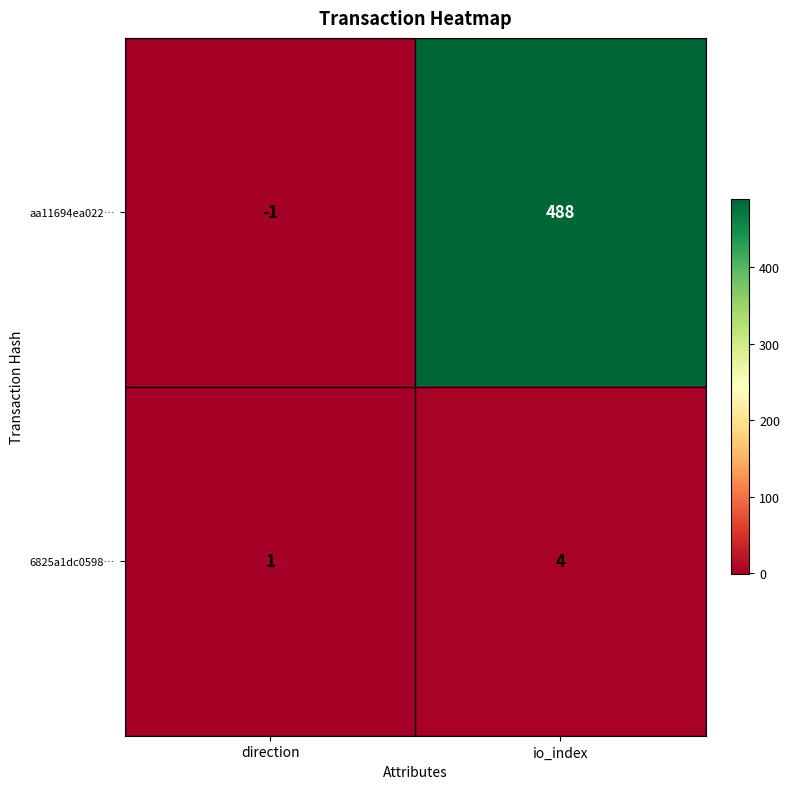

What is the difference between the 6825a1dc0598… values at direction and io_index?

3